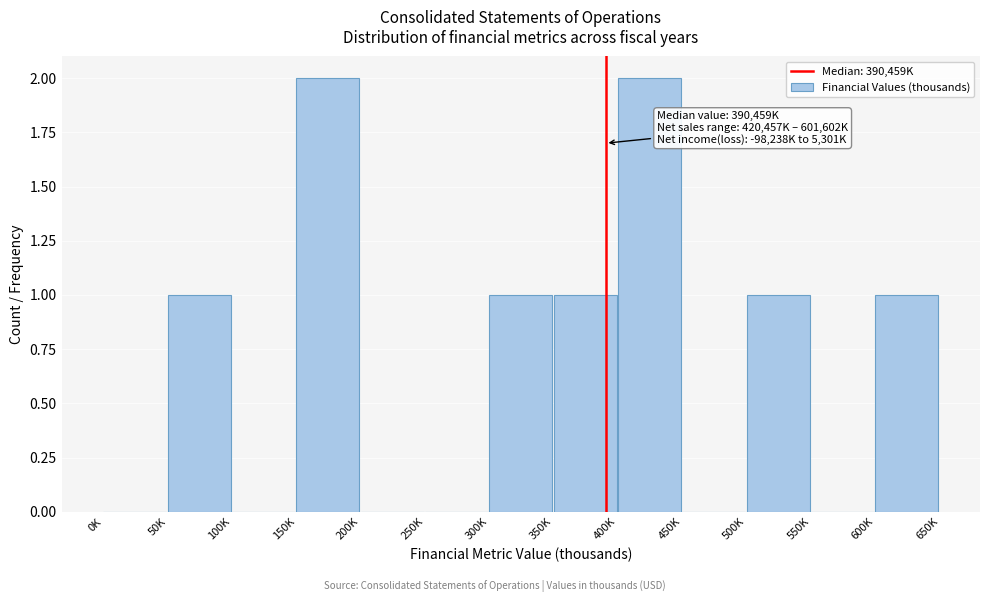

Reading left to right, what are all the values shown in this chart?

0K=0	50K=1	100K=0	150K=2	200K=0	250K=0	300K=1	350K=1	400K=2	450K=0	500K=1	550K=0	600K=1